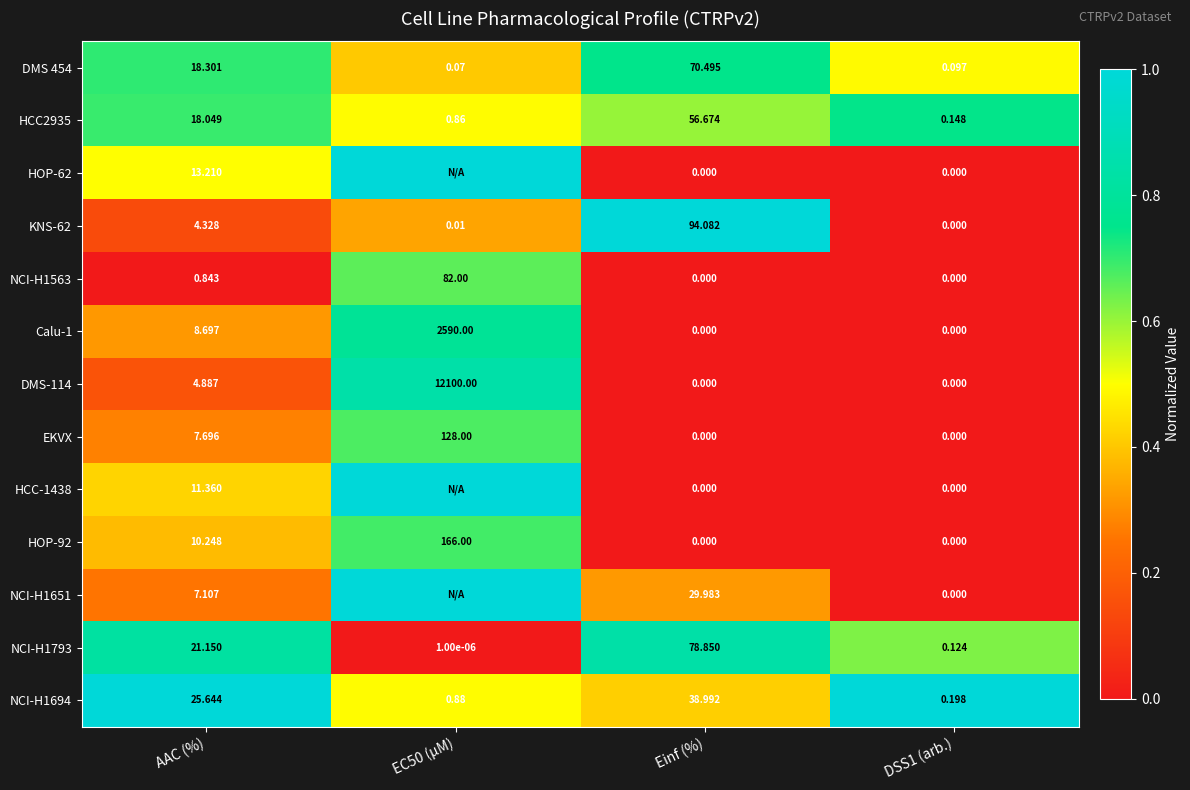

At which label does KNS-62 first exceed 4?

AAC (%)